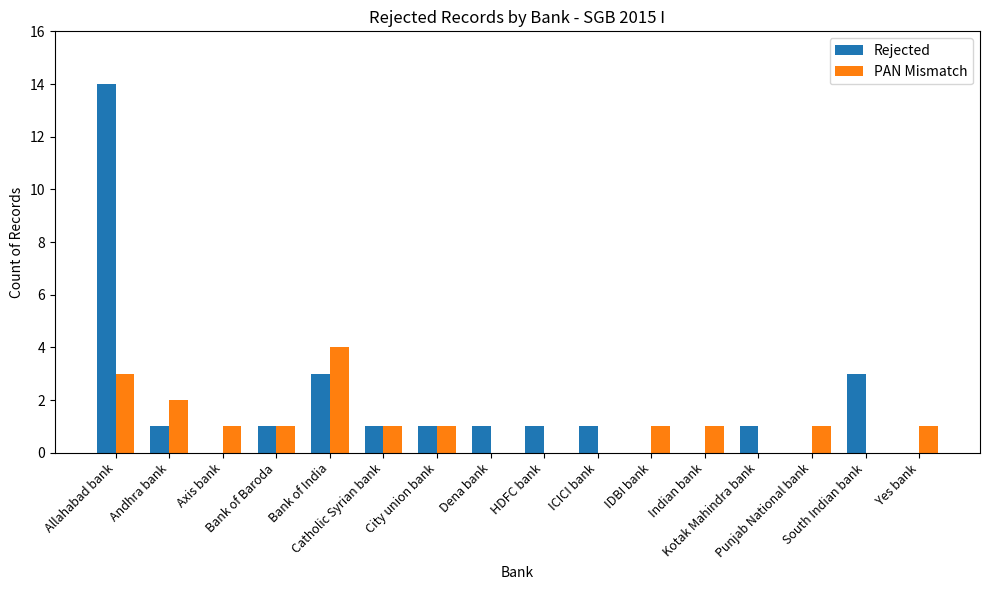

Which series has the largest total across all categories?

Rejected